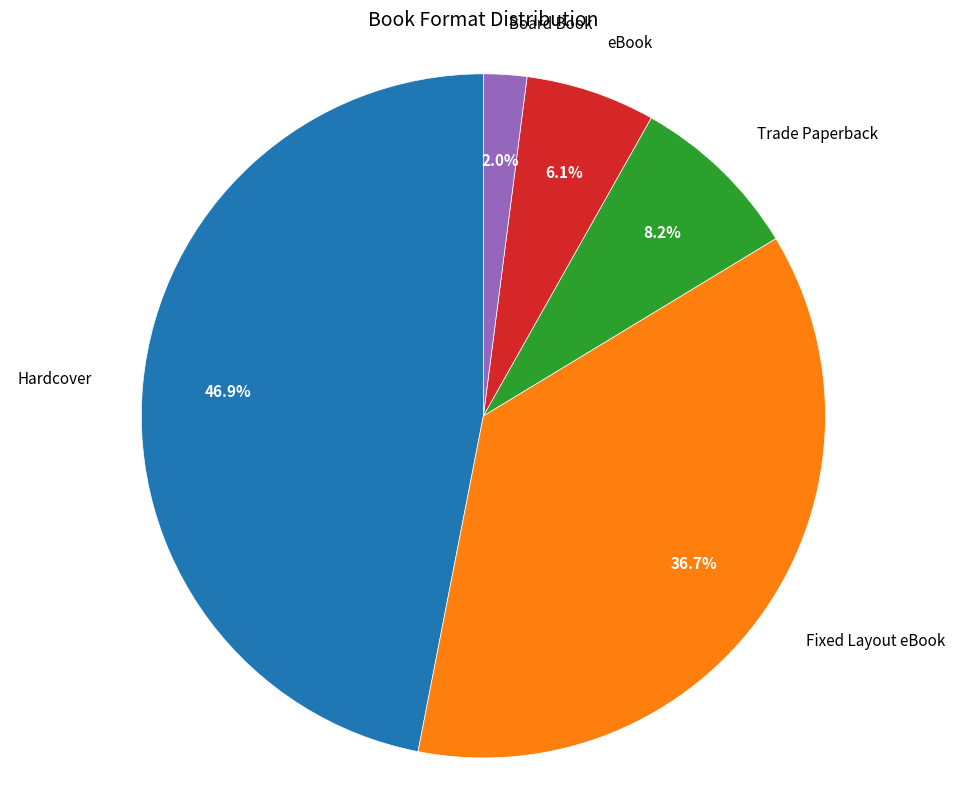

Is there any slice that represents more than half of the pie?

No